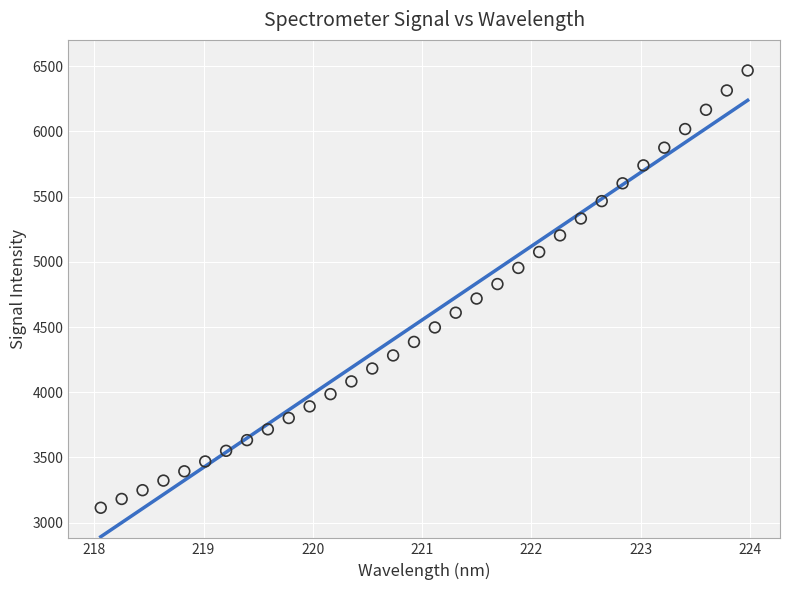

What is the range of Y values (max minus min)?

3351.0